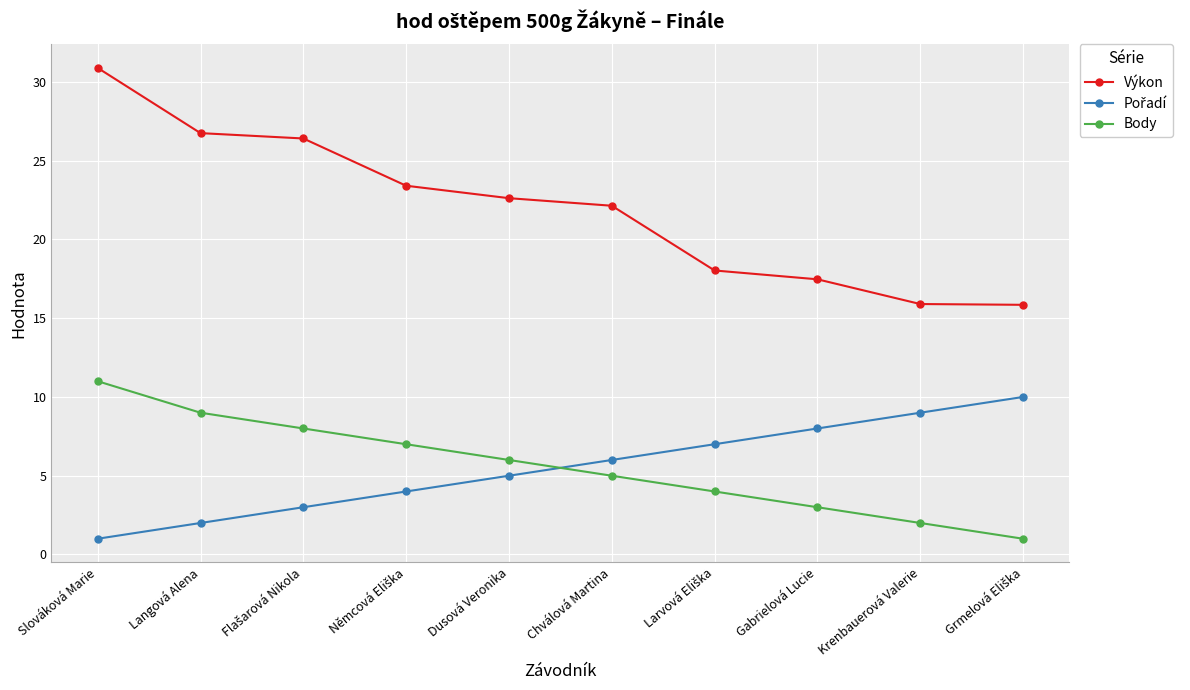

True or false: Výkon and Body cross at least once.

False